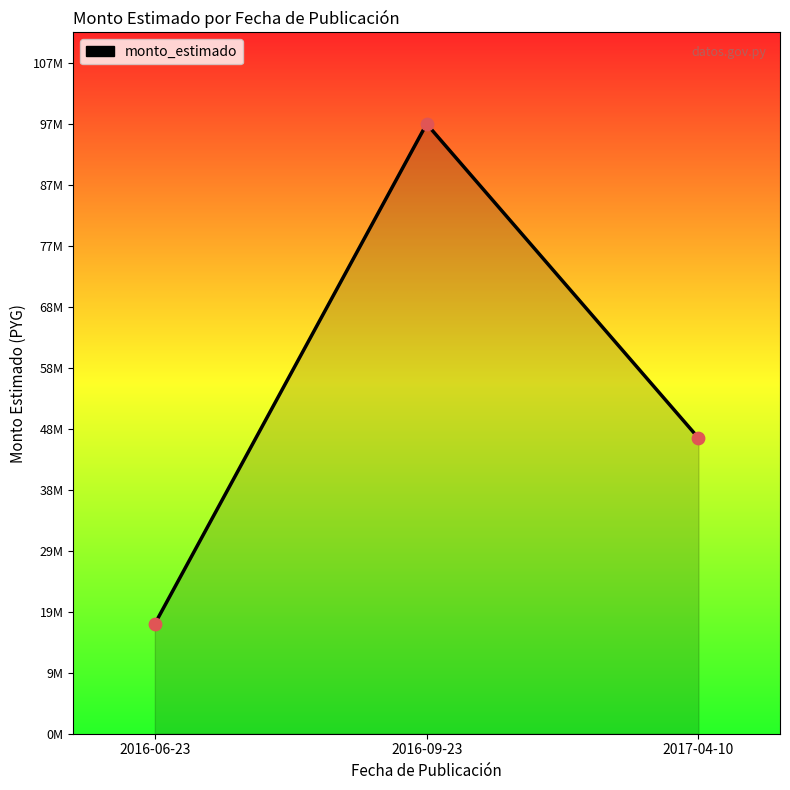

What is the change in value from 2016-06-23 to 2016-09-23?

+79885760